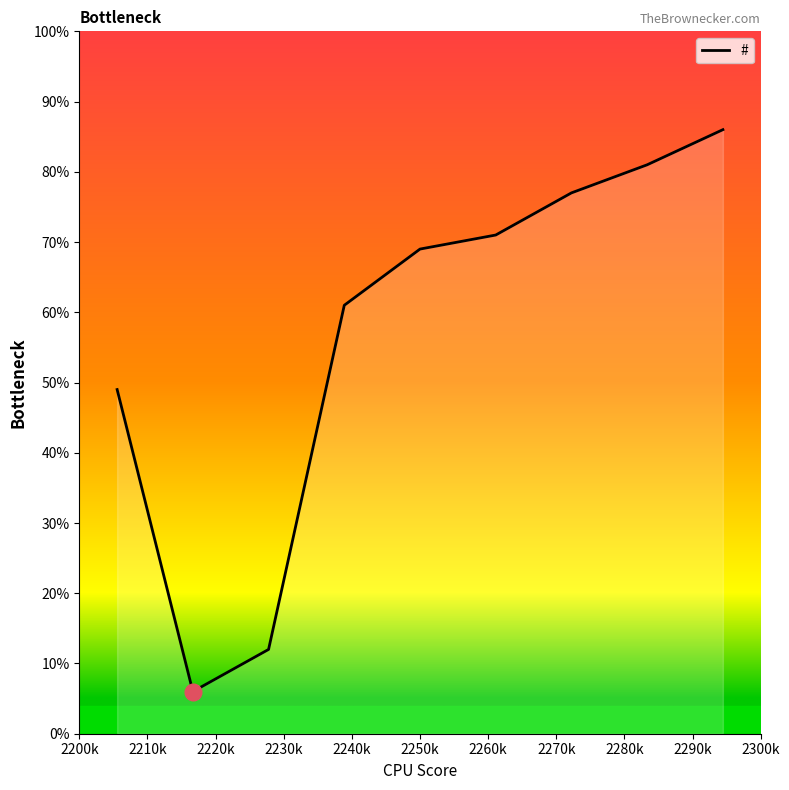

Does the chart display data point markers on the line(s)?

No